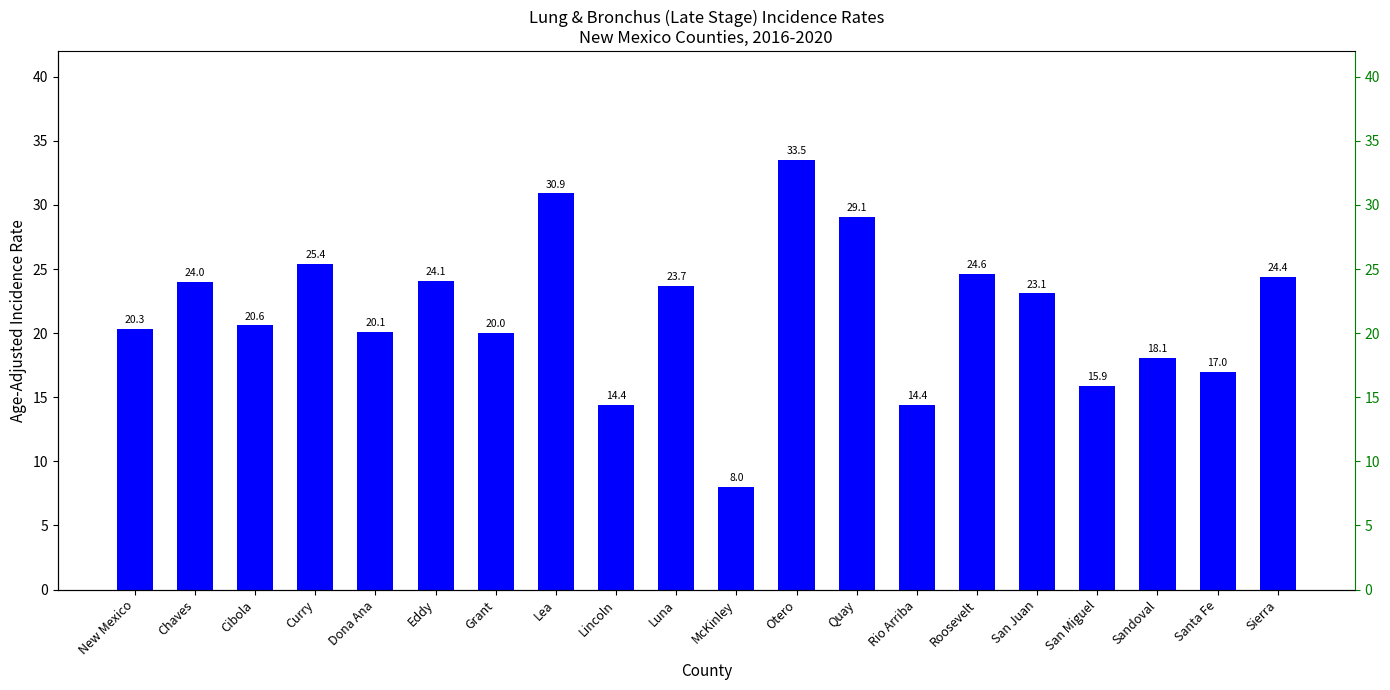

At which label is the value closest to 20?

Grant